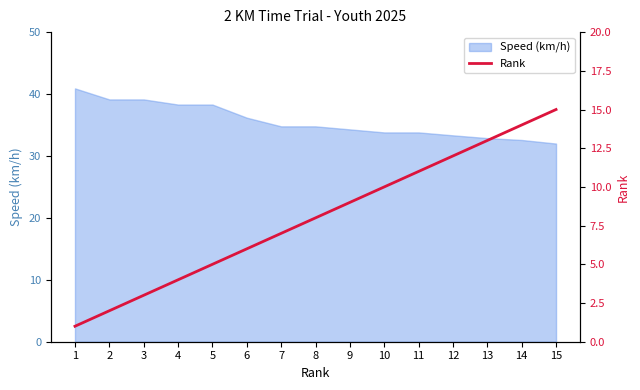

Approximately how many times larger is the value at 11 compared to 2?

5.5